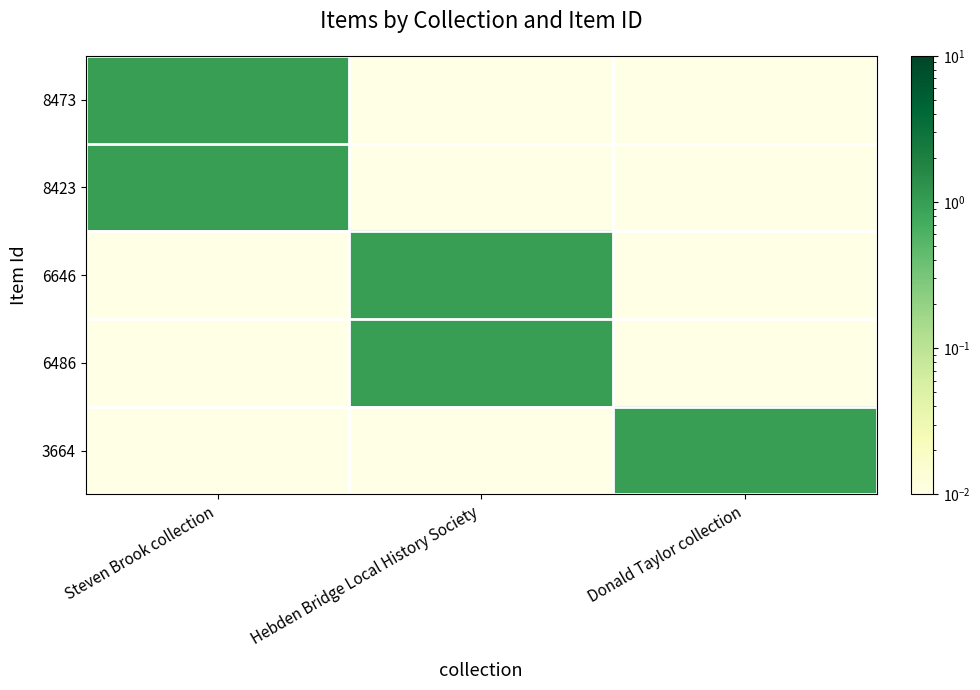

Which series has the widest spread of values?

8473